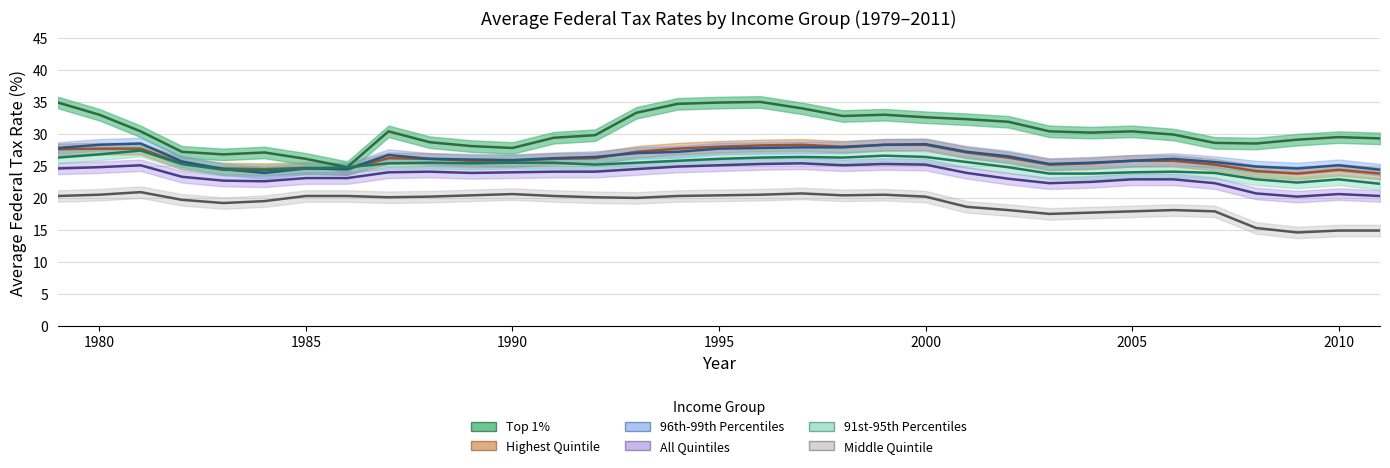

At which category does the chart reach its peak across all series?

1996